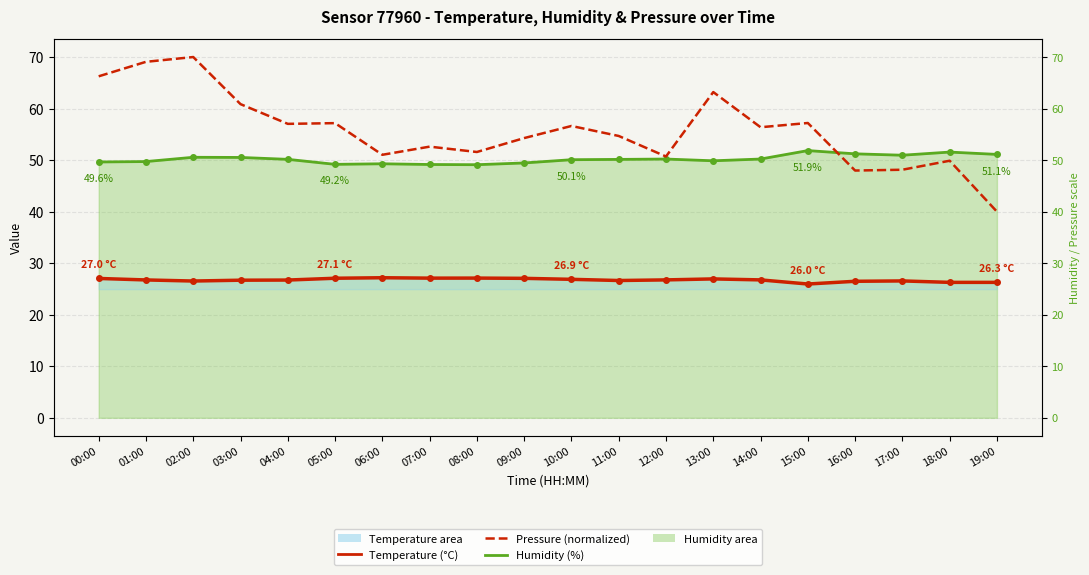

Where is Pressure (normalized) nearest to the value 55?

11:00